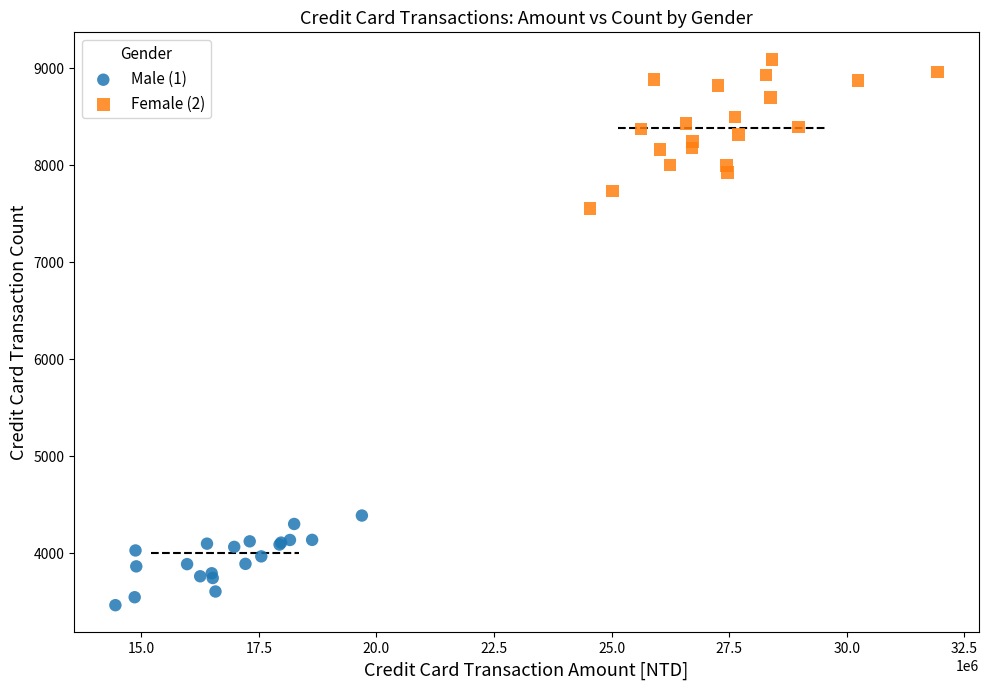

Which series contains the lowest Y value?

Male (1)